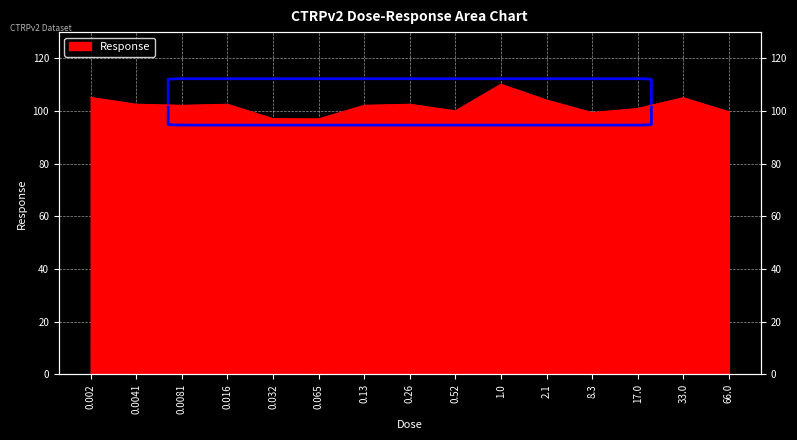

The value at 0.13 is 41.5. True or false?

False